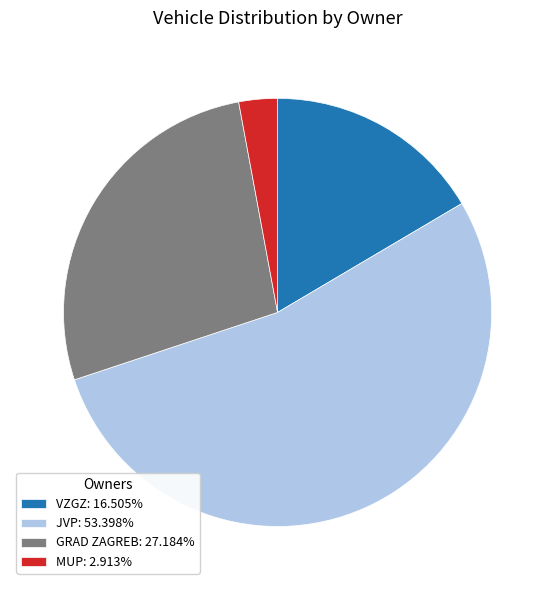

Is there any slice that represents more than half of the pie?

Yes